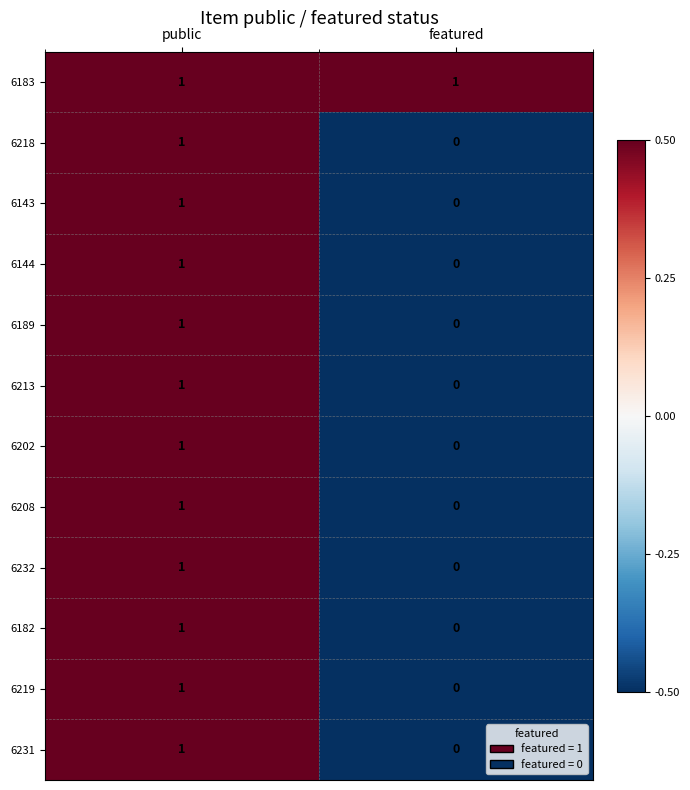

What is the minimum value shown in the chart?

0